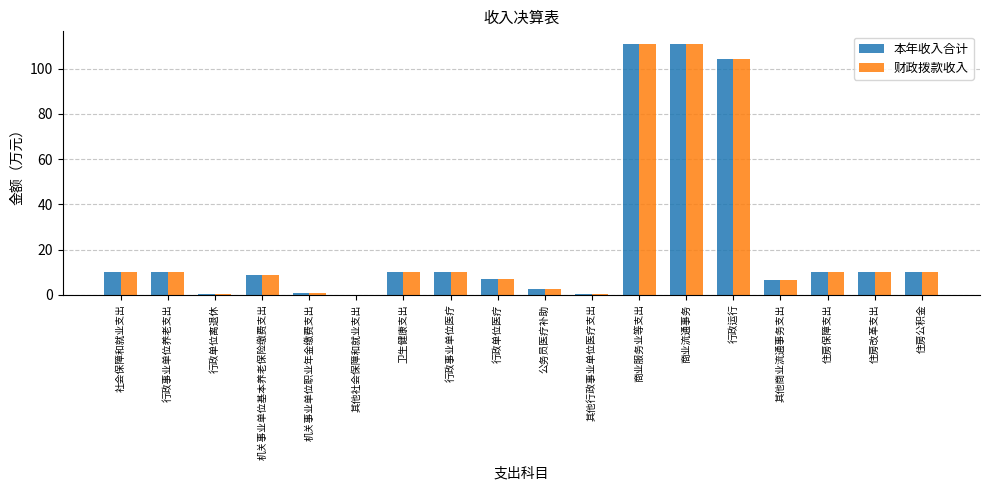

The value of 财政拨款收入 at 商业流通事务 is 197.9. True or false?

False